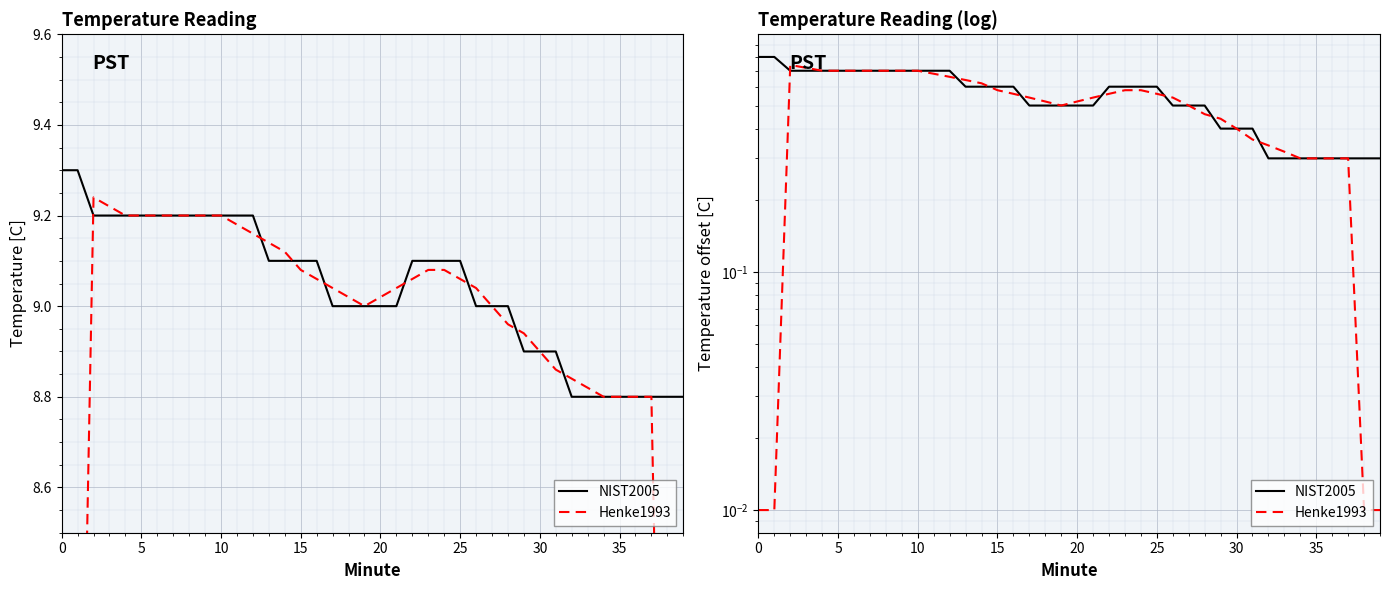

Which series has the largest total across all categories?

NIST2005